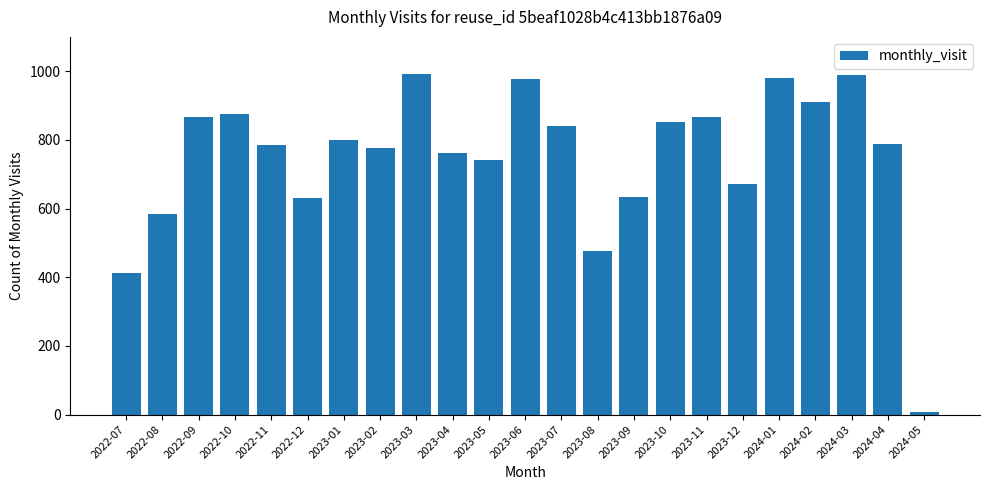

At which label is the value closest to 499?

2023-08